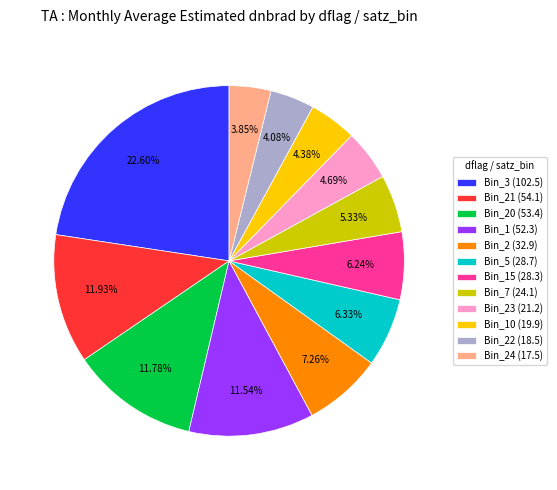

Is there a majority slice in this chart?

No